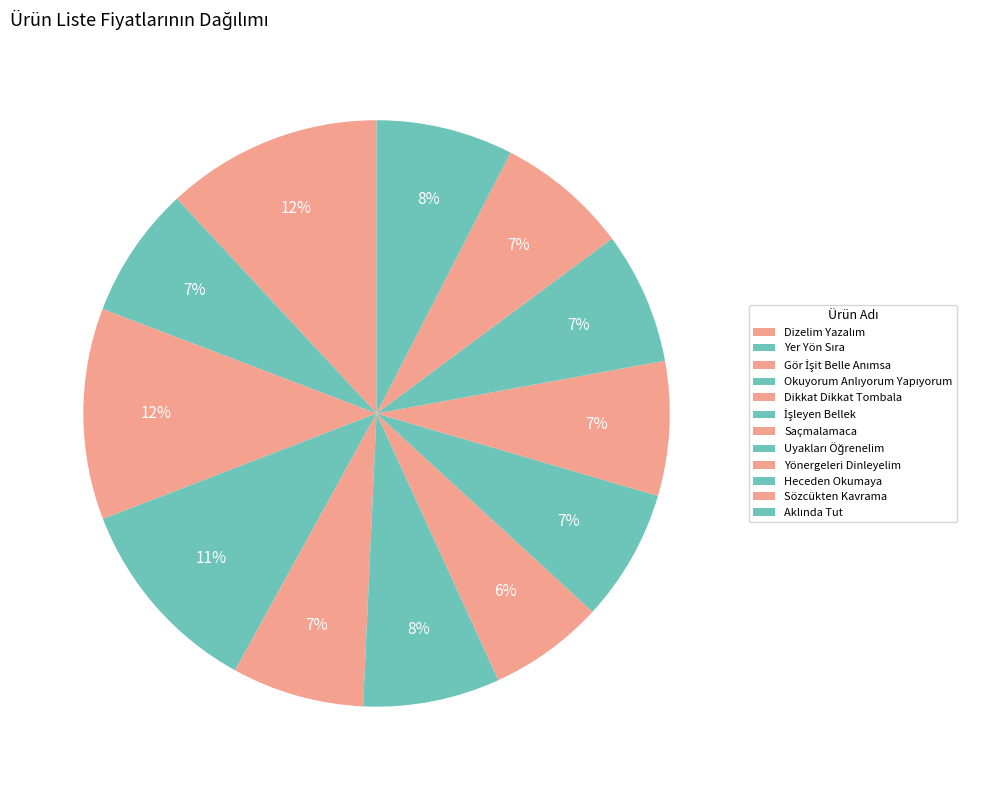

The Uyakları Öğrenelim slice represents 7% of the pie. True or false?

True